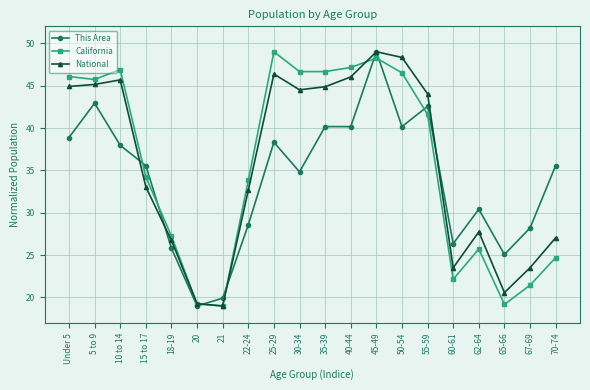

Is the value of This Area at 67-69 greater than the value of California at 67-69?

Yes